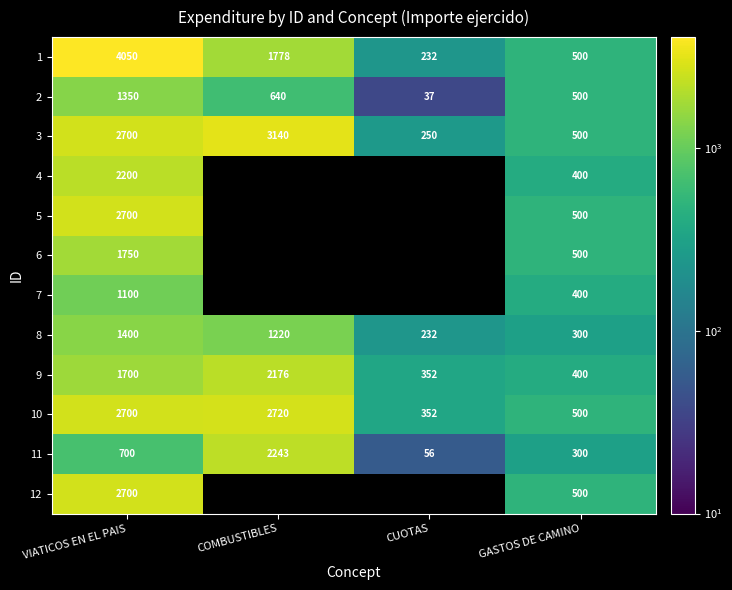

List the labels in order of 1 value, largest first.

VIATICOS EN EL PAIS, COMBUSTIBLES, GASTOS DE CAMINO, CUOTAS